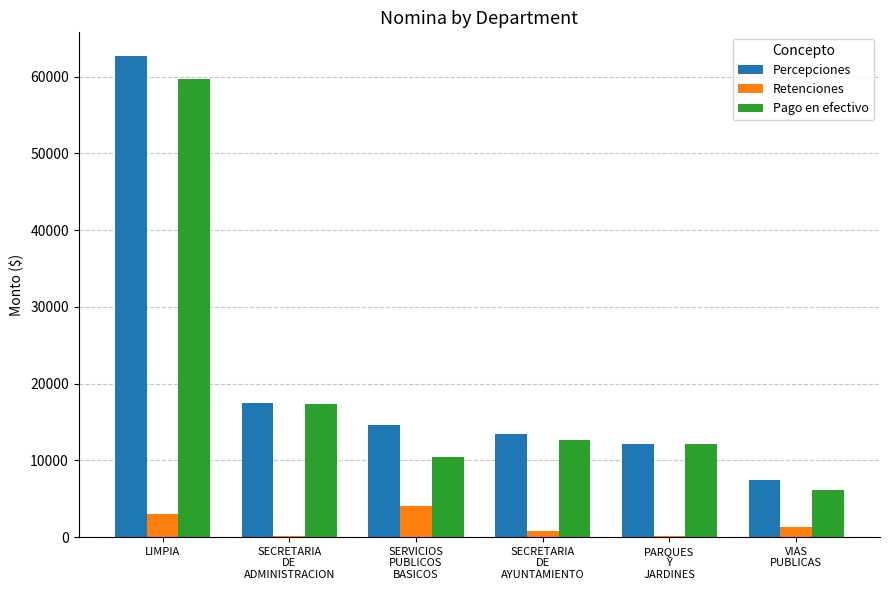

What is the spread (max minus min) of values at SECRETARIA
DE
ADMINISTRACION?

17290.0